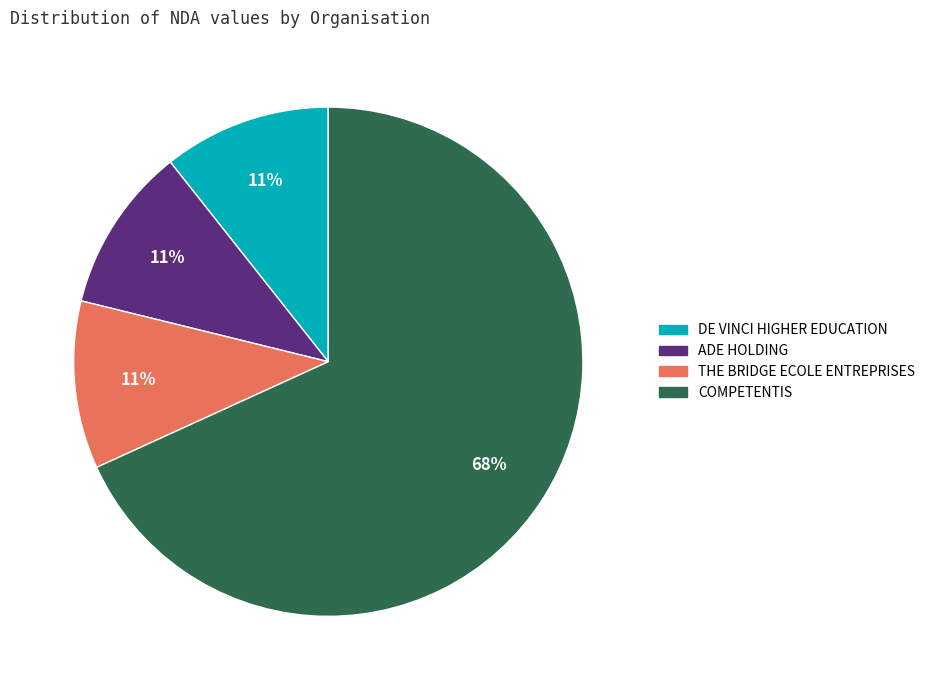

Between DE VINCI HIGHER EDUCATION and COMPETENTIS, which is larger?

COMPETENTIS